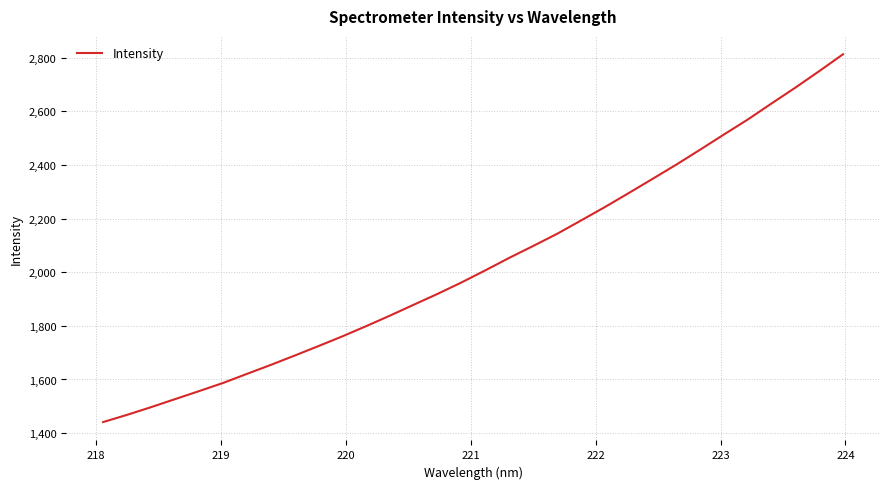

What is the minimum value shown in the chart?

1441.2